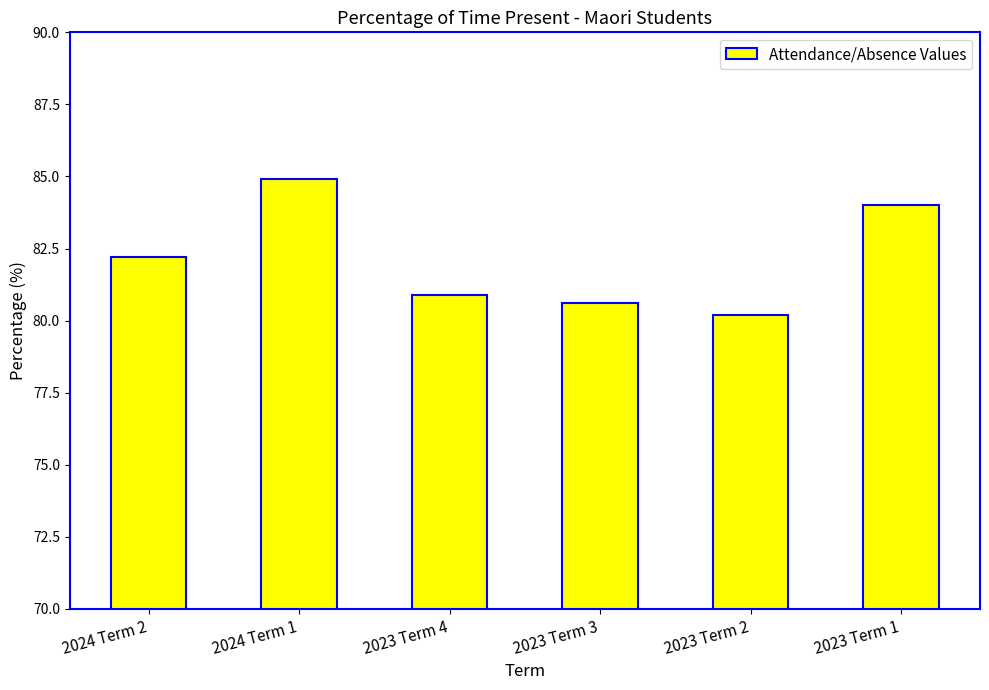

The value at 2024 Term 2 is 30.2. True or false?

False